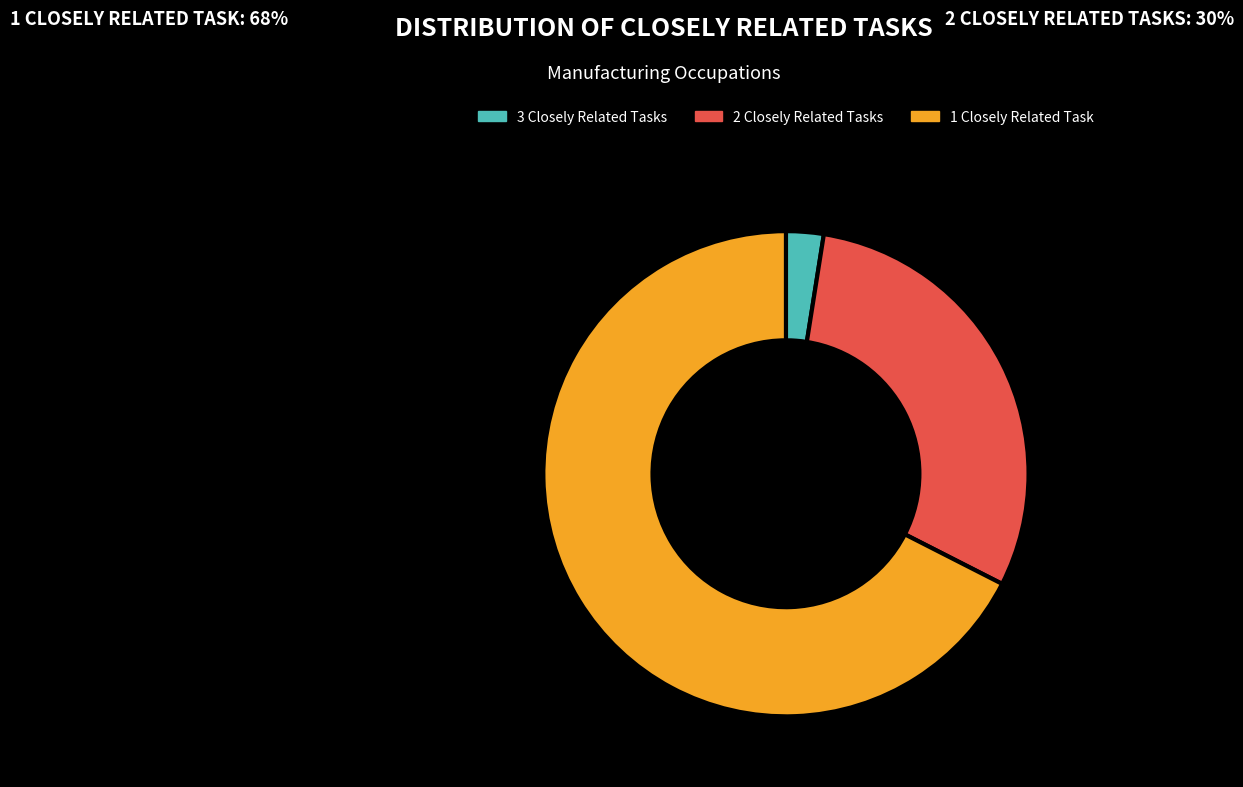

Which category has the smallest portion of the pie?

3 Closely Related Tasks